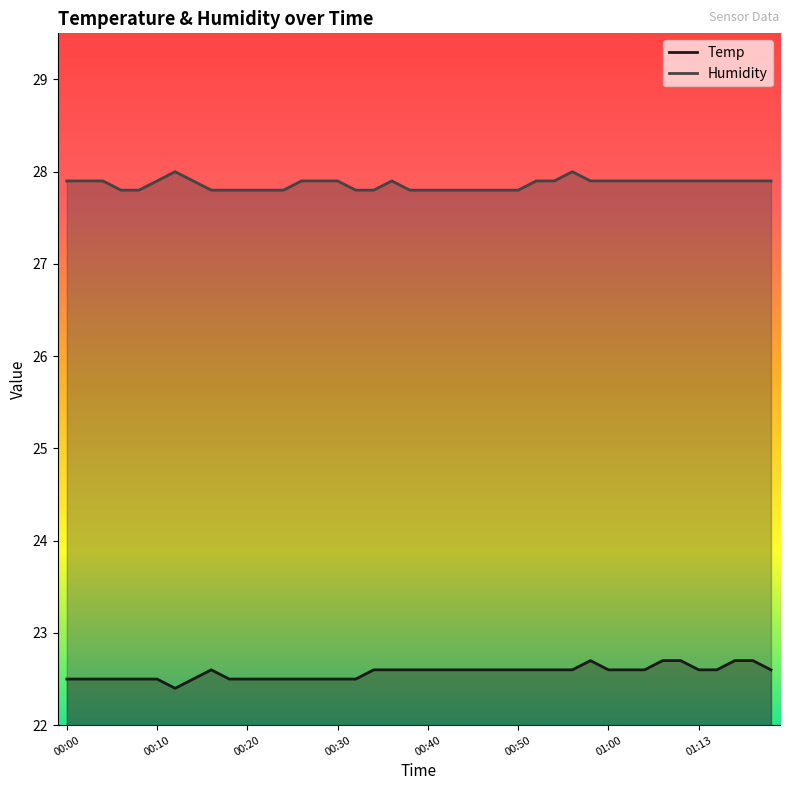

True or false: Humidity and Temp intersect in this chart.

False